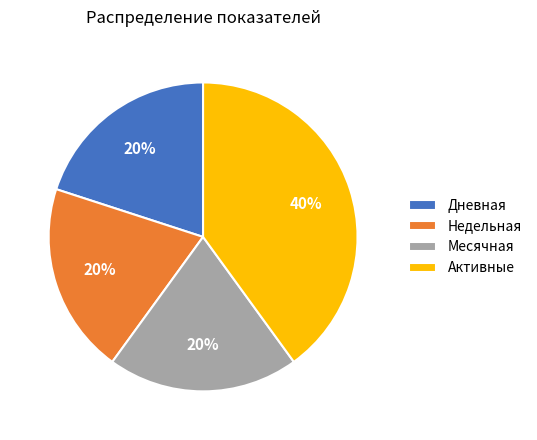

To the nearest percent, what is the difference between the Активные and Недельная slice percentages?

20%